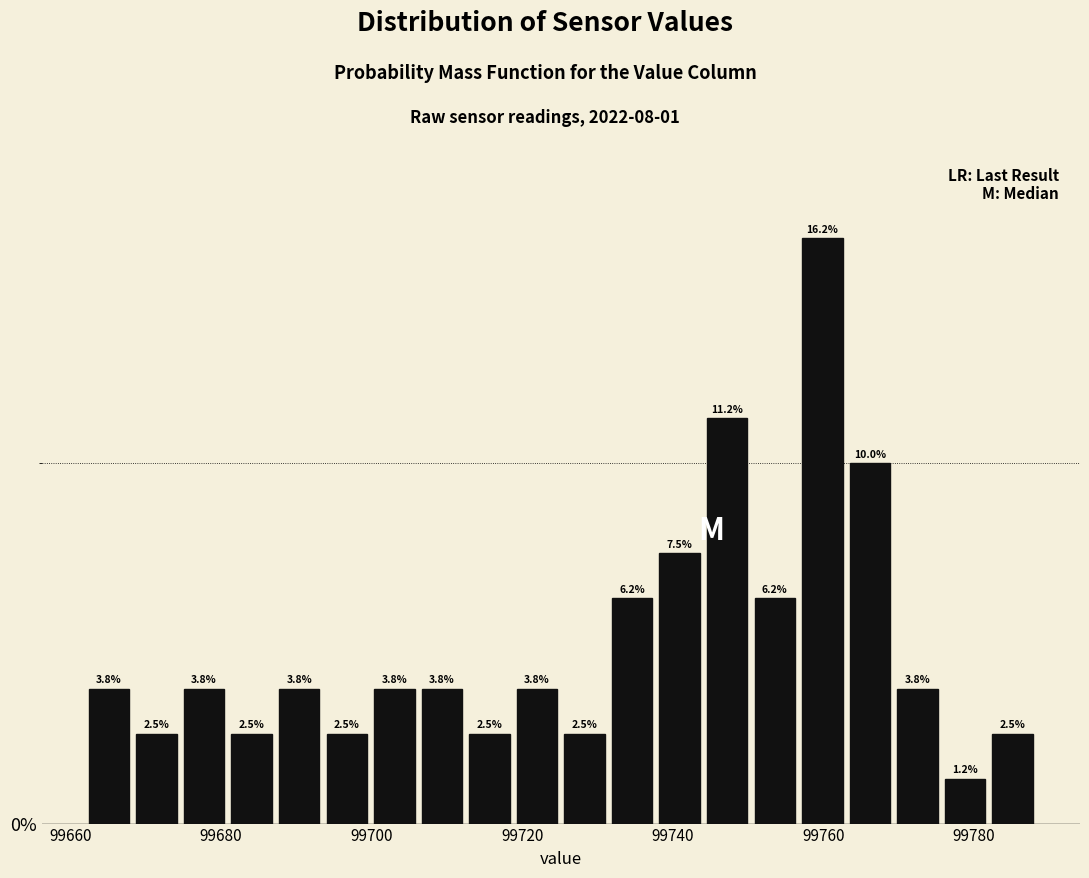

Around what value on the x-axis is the tallest bar? Give the approximate position of its centre, as read against the axis.

99760